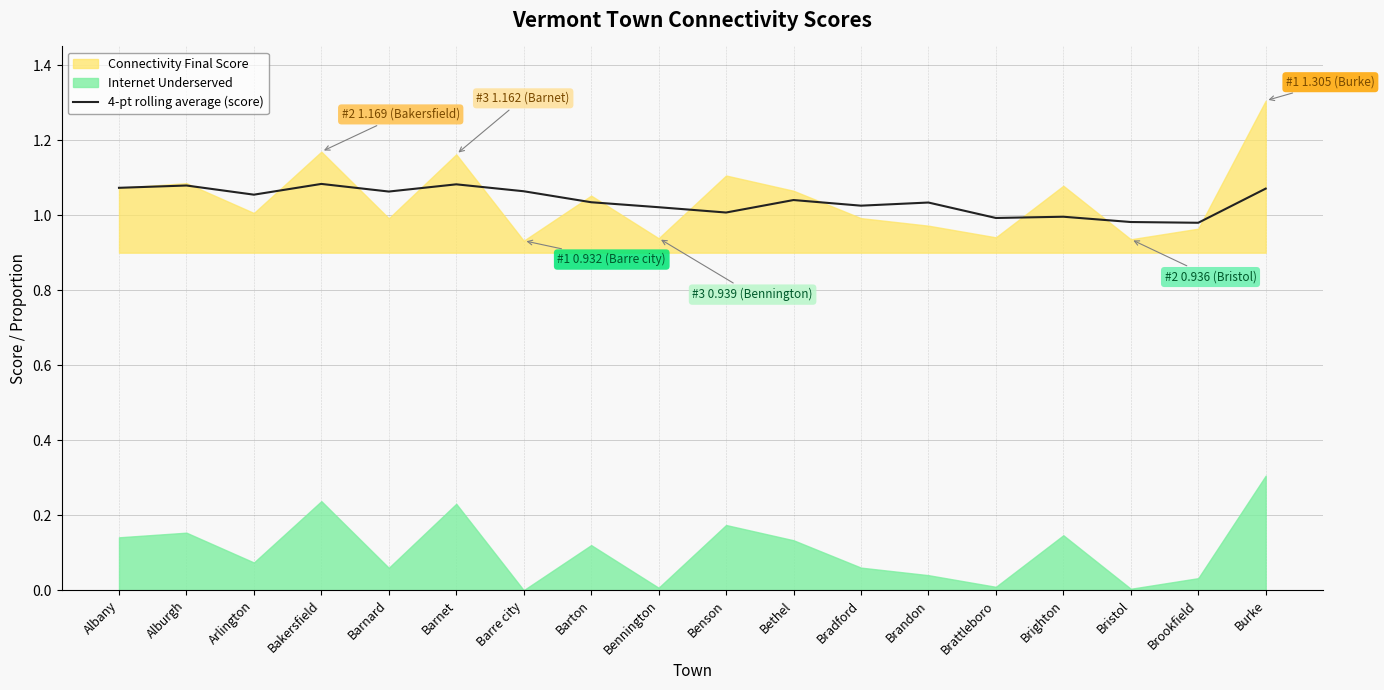

Is it true that 4-pt rolling average (score) equals 1.9 at Bakersfield?

False